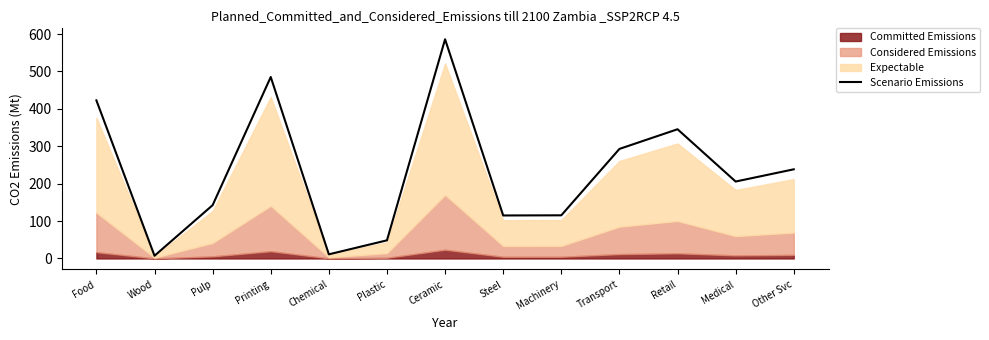

What is the difference between the values at Retail and Steel?

230.5